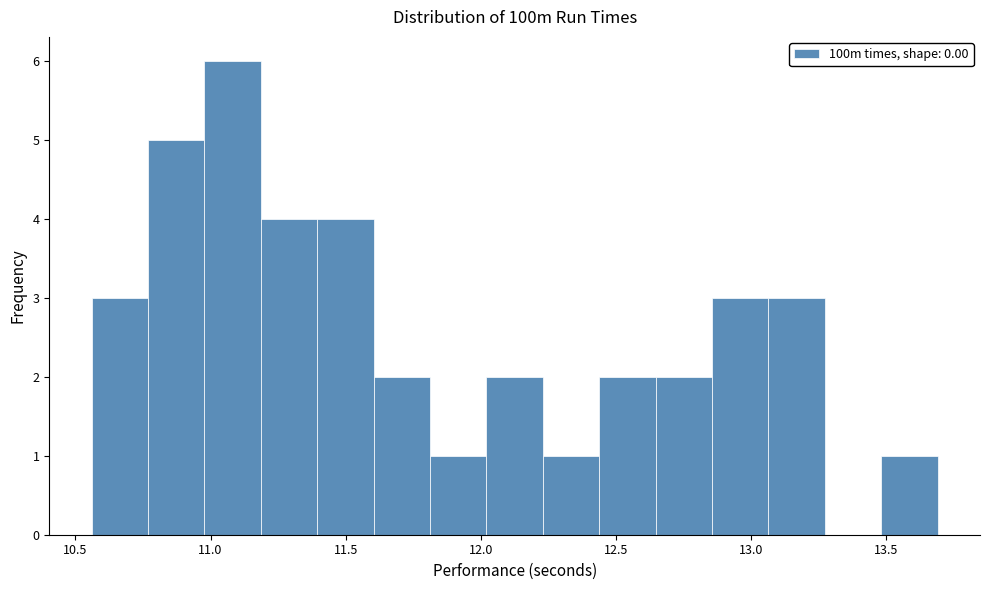

What is the height of the bar covering 11.60 to 11.80 on the x-axis? Neither the bar edges nor the heights are printed on the chart, so give them approximately, as read against the axes.

2